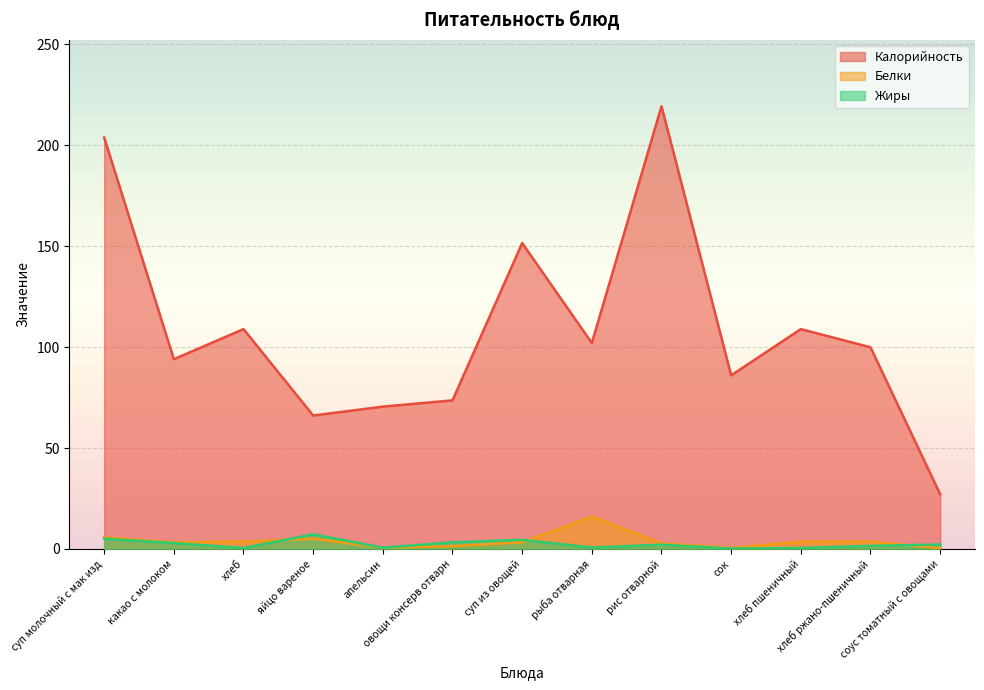

What are all the series names shown in the legend?

Калорийность, Белки, Жиры